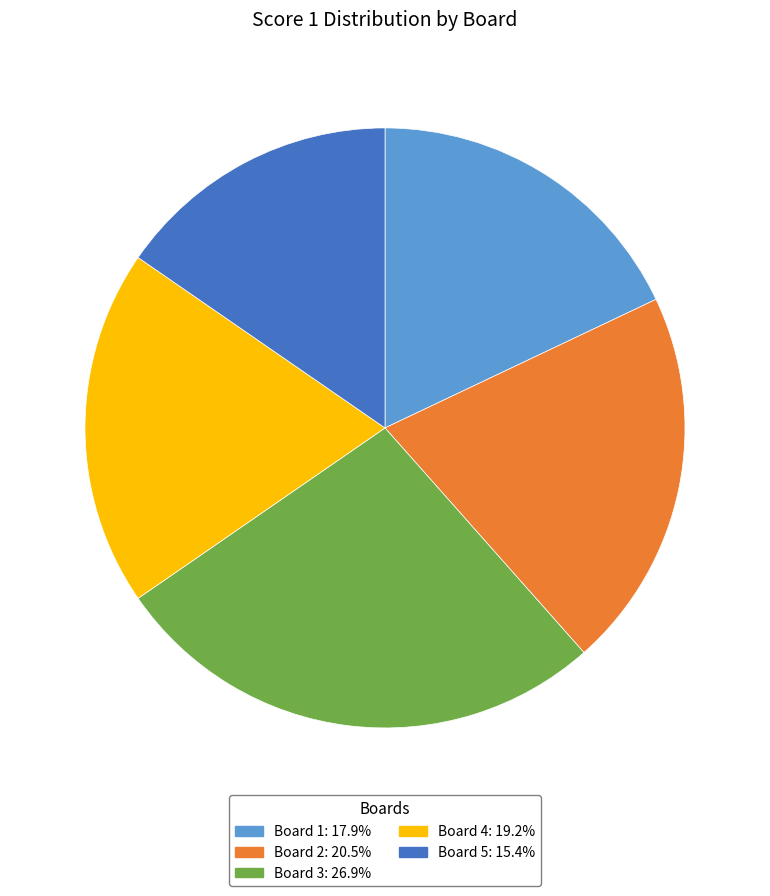

Does any single category account for the majority?

No